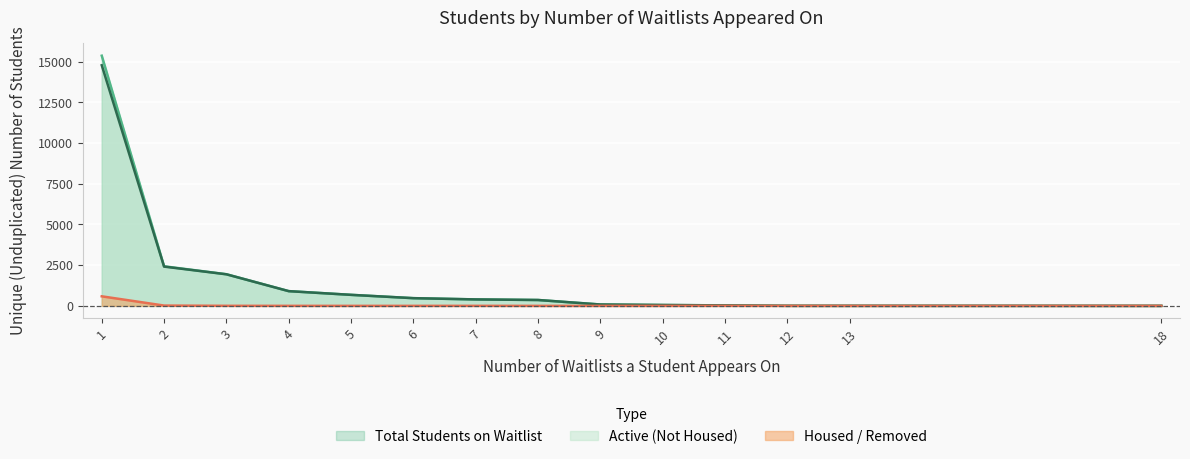

Count the number of categories in the chart.

14